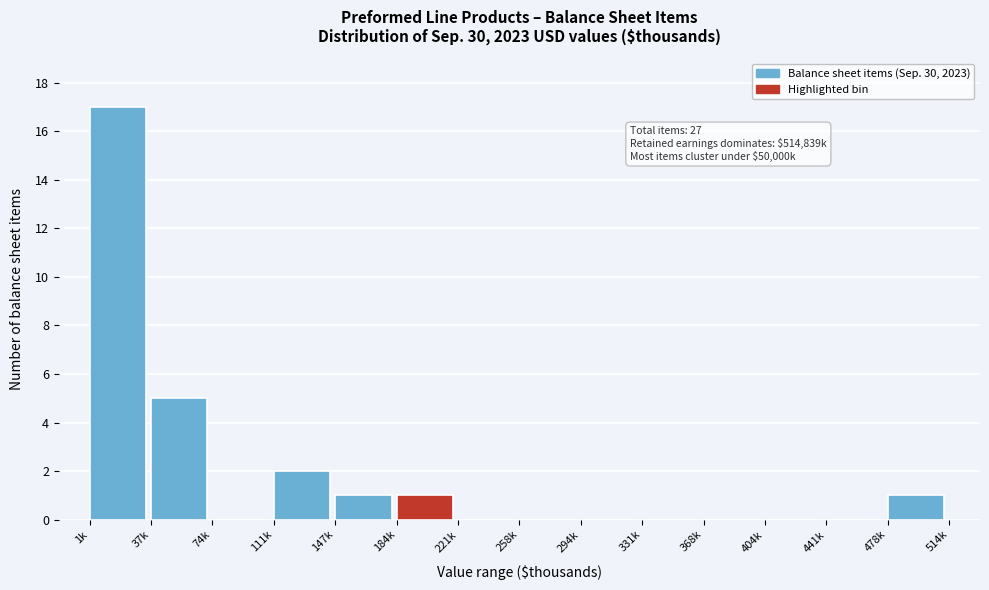

Reading left to right, what are all the values shown in this chart?

1k=17	37k=5	74k=0	111k=2	147k=1	184k=1	221k=0	258k=0	294k=0	331k=0	368k=0	404k=0	441k=0	478k=1